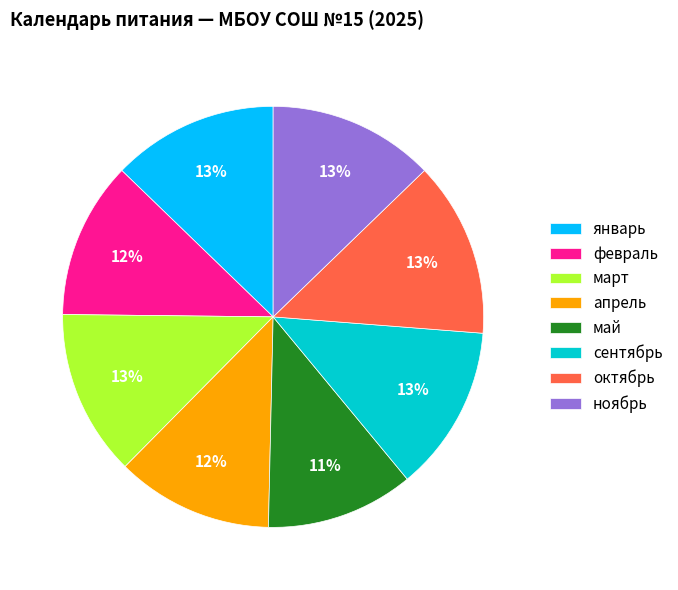

To the nearest percent, what portion does октябрь represent?

13%